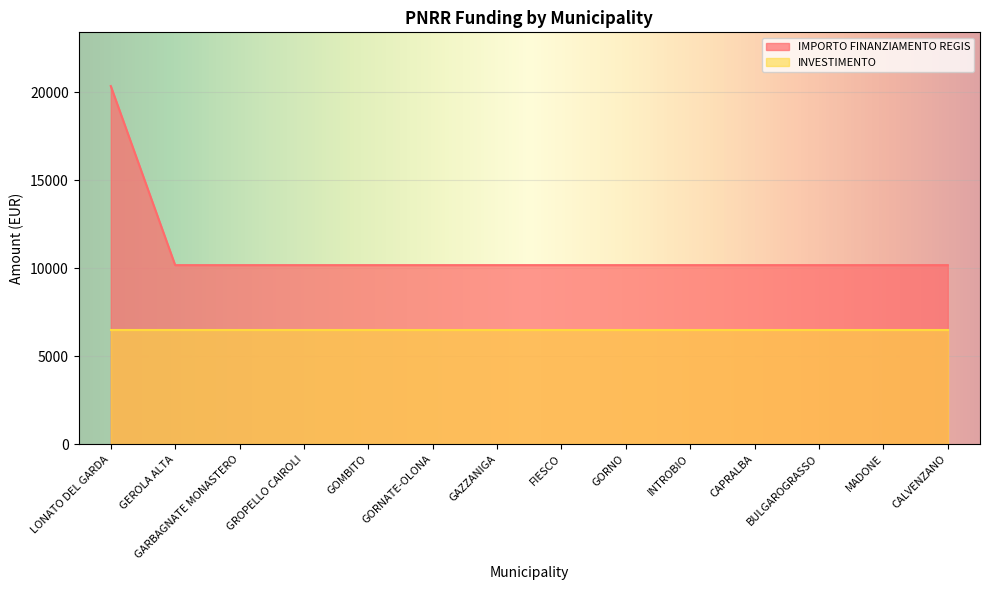

The chart shows a value of 18165 at GOMBITO. True or false?

False